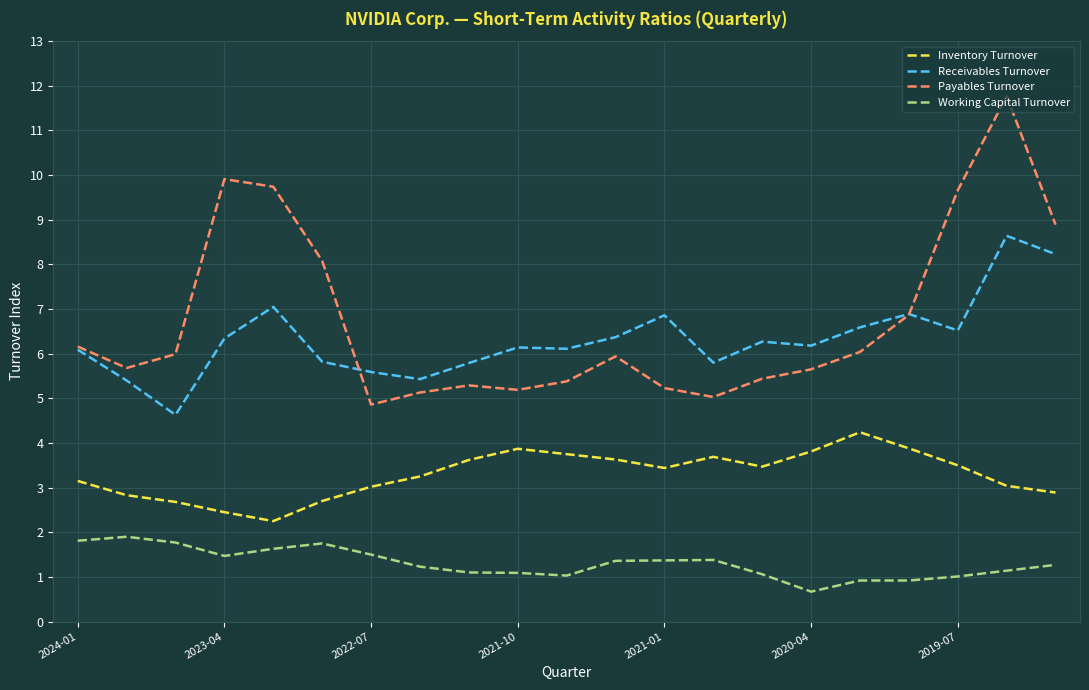

Which series has the widest spread of values?

Payables Turnover